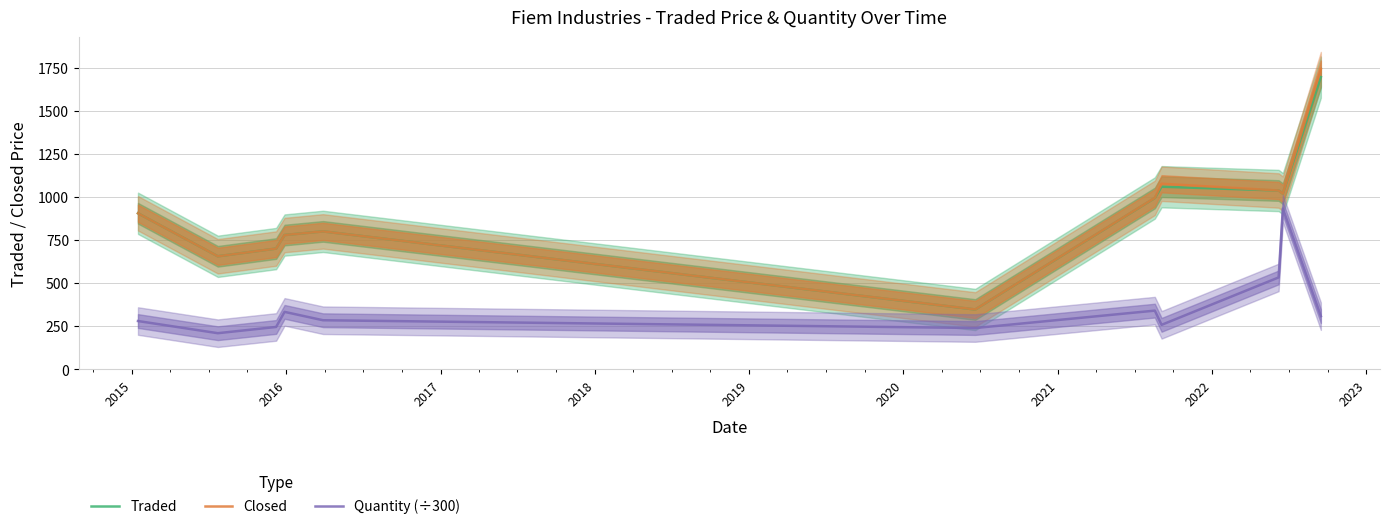

What is the value of the Closed point at the 9th from the left?

1038.2